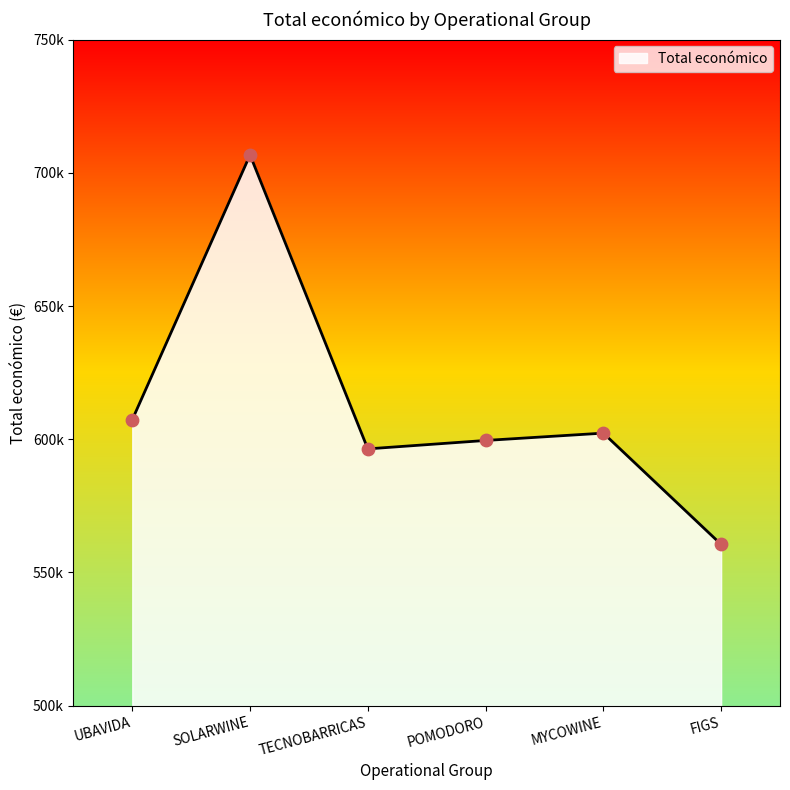

Does the chart have visible grid lines?

No